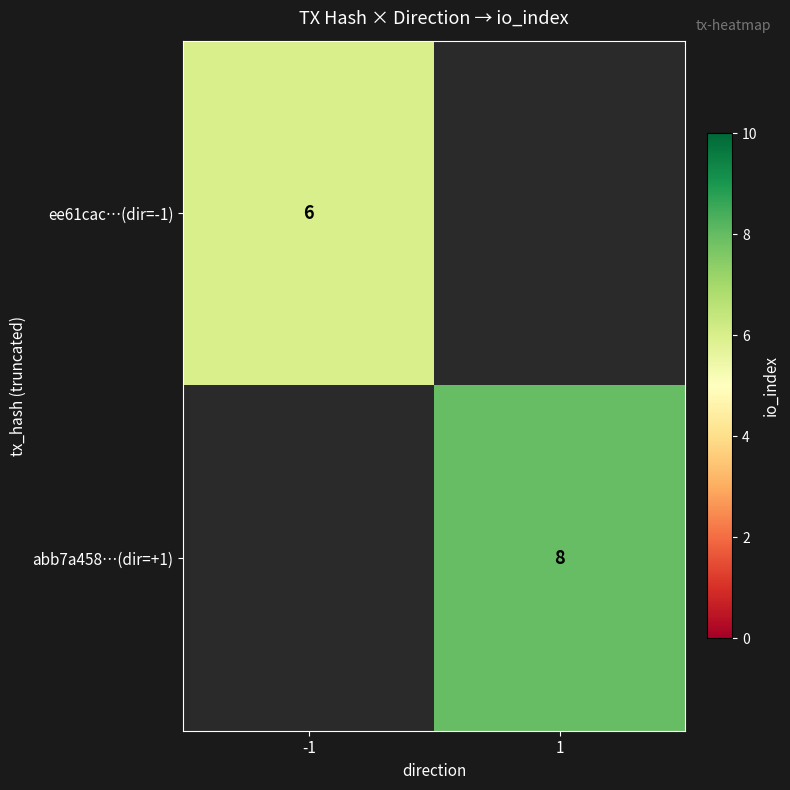

The value of ee61cac…(dir=-1) at -1 is 1. True or false?

False